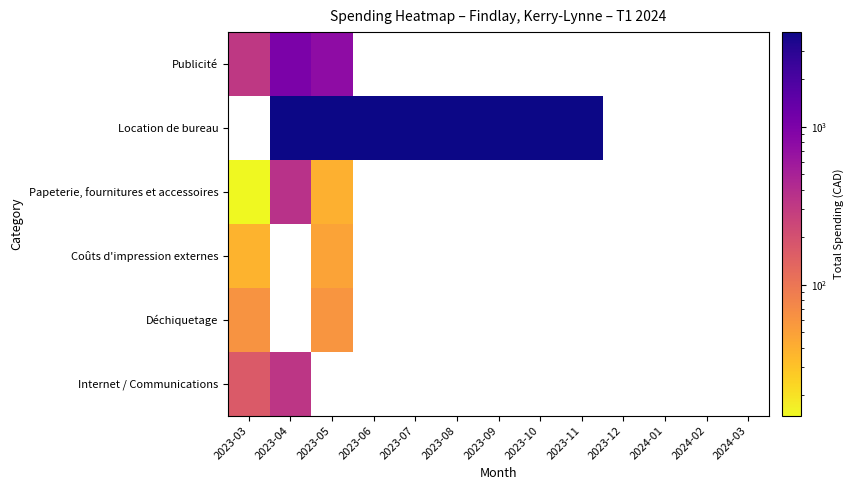

How many categories are shown in the chart?

13